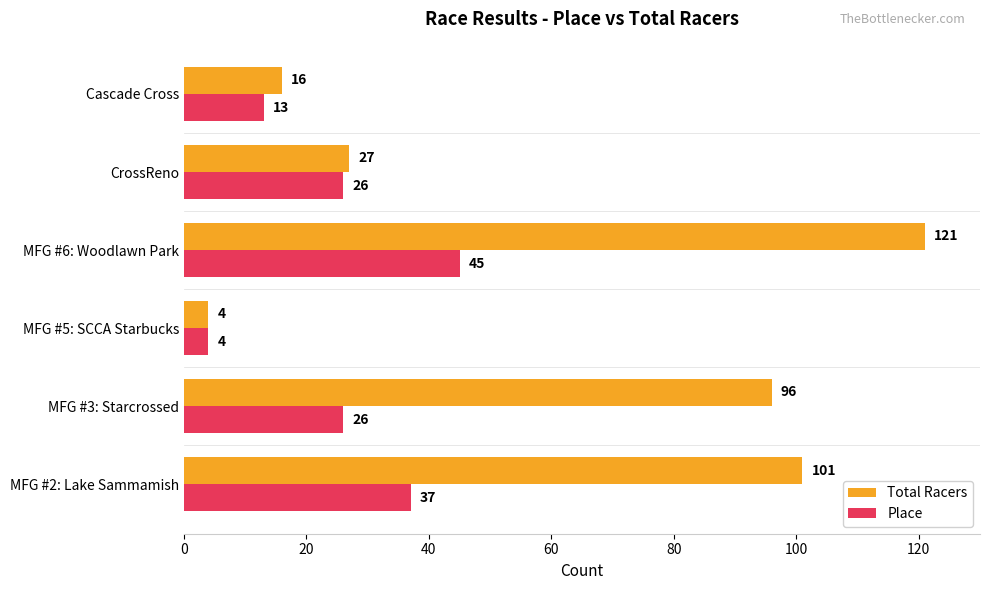

What are all the series names shown in the legend?

Total Racers, Place